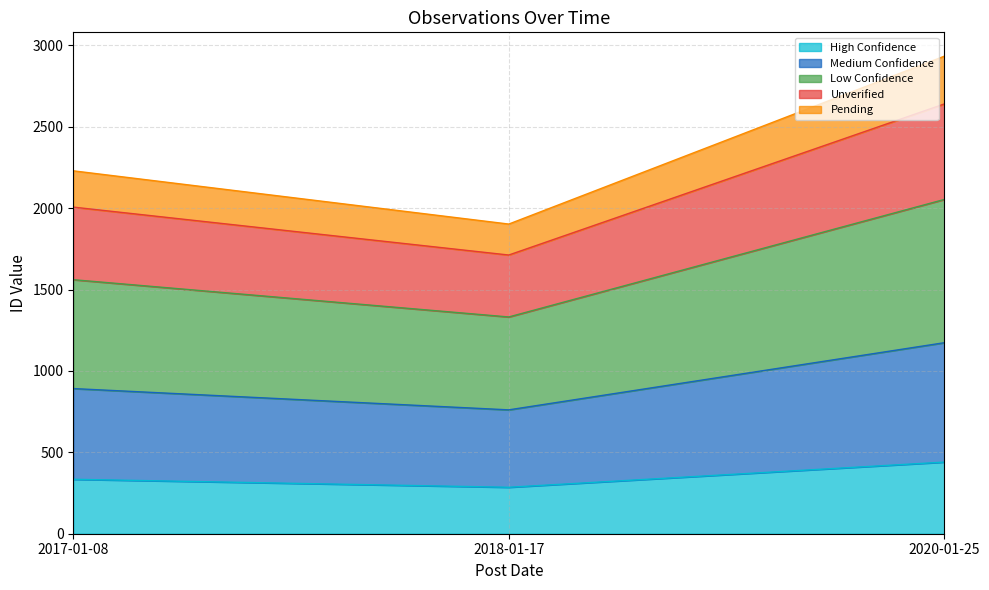

Which category has the lowest value across all series?

2018-01-17